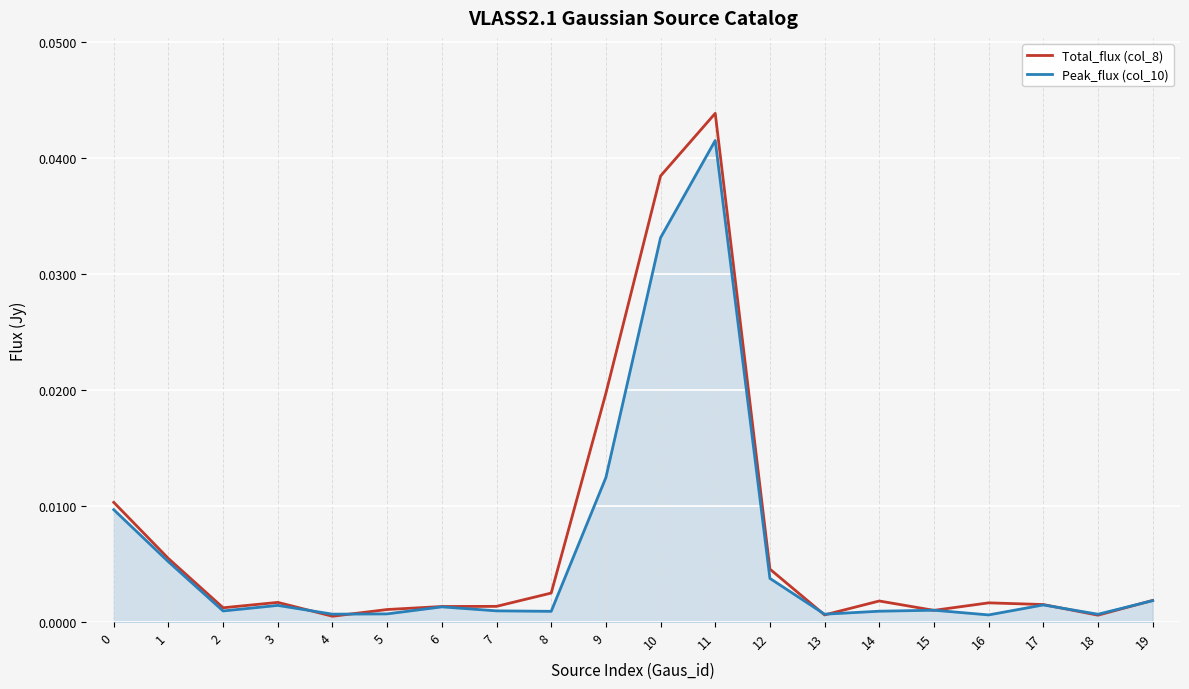

How many interior local peaks does the Peak_flux (col_10) series have?

5